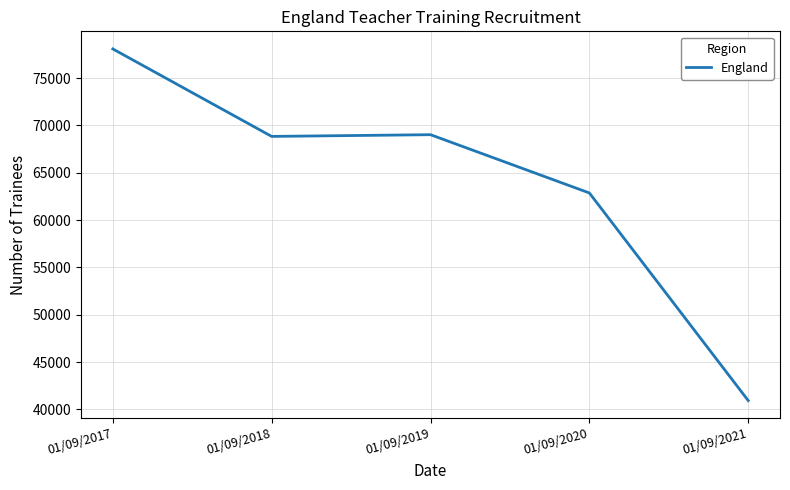

What is the difference between the maximum and minimum values?

37153